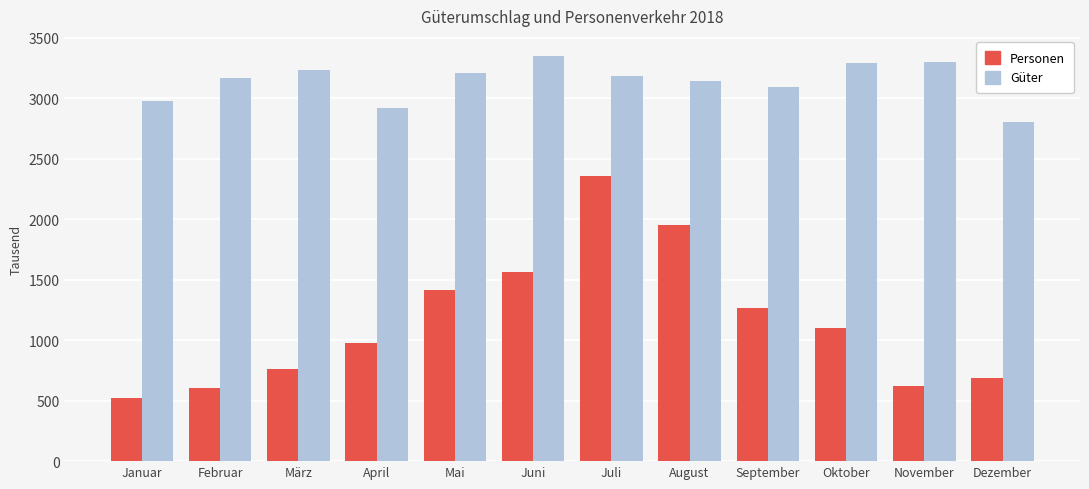

Rank the series by their average value, from highest to lowest.

Güter, Personen